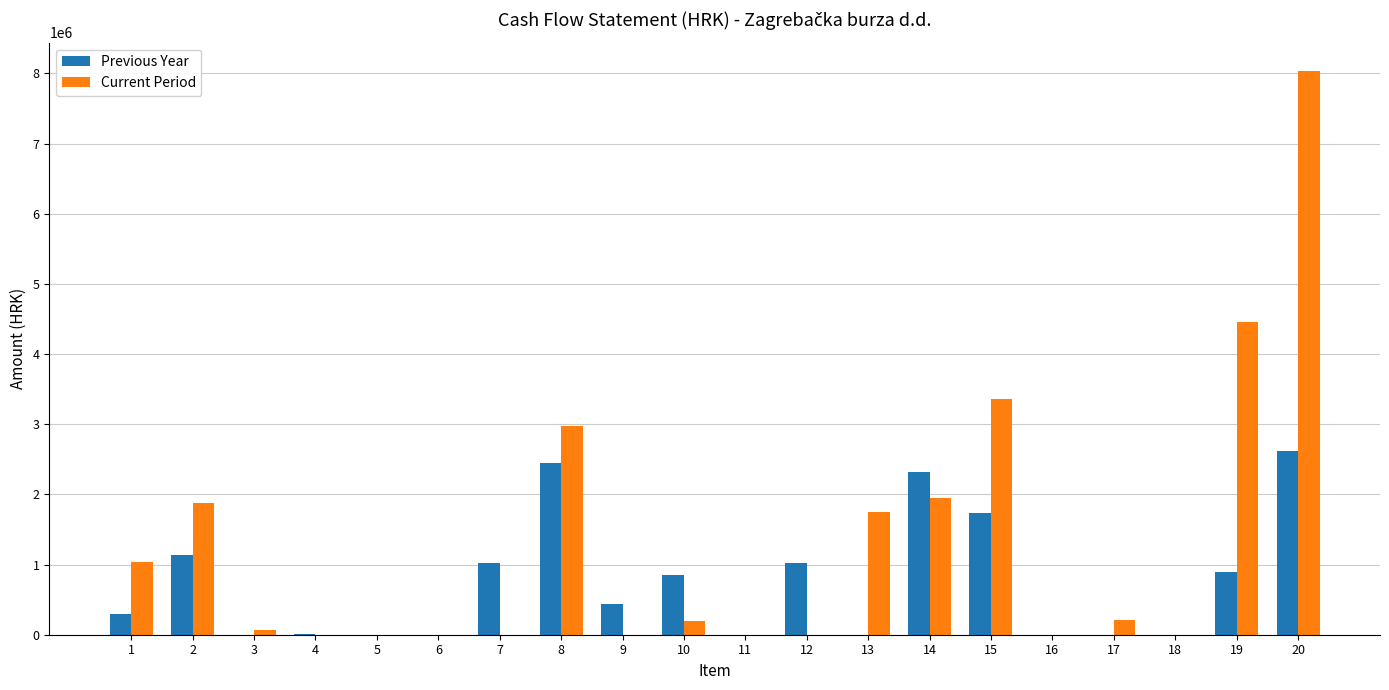

Count the number of data series in this chart.

2